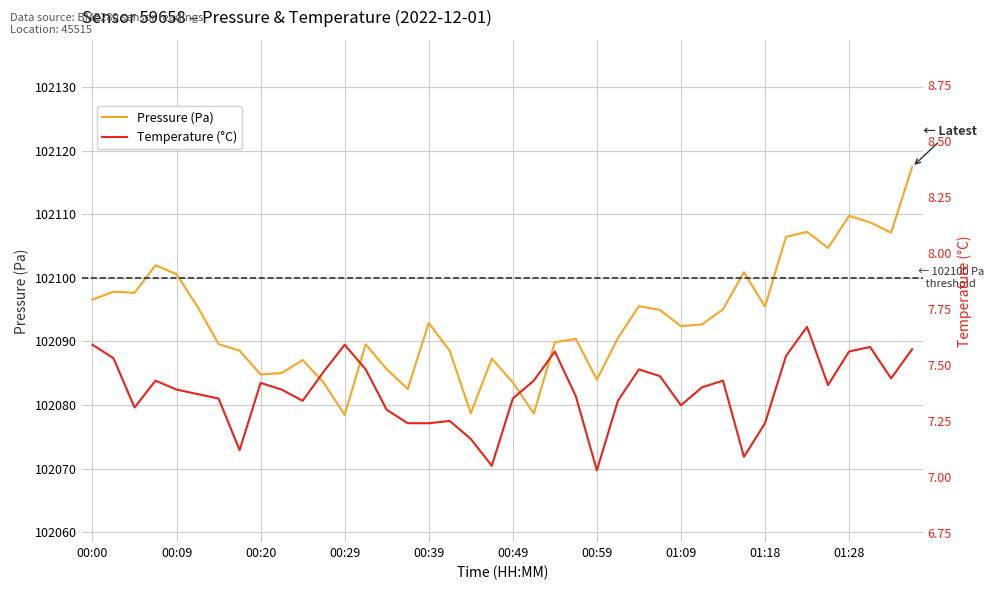

The value of Pressure (Pa) at 00:59 is 27108.8. True or false?

False